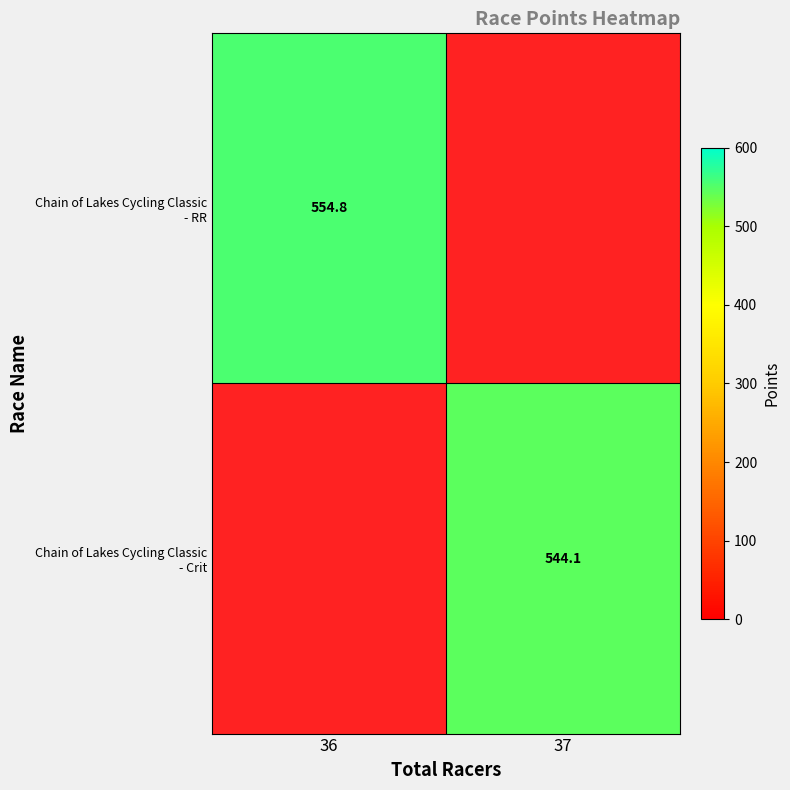

Rank the series by their maximum value, from highest to lowest.

Chain of Lakes Cycling Classic - RR, Chain of Lakes Cycling Classic - Crit